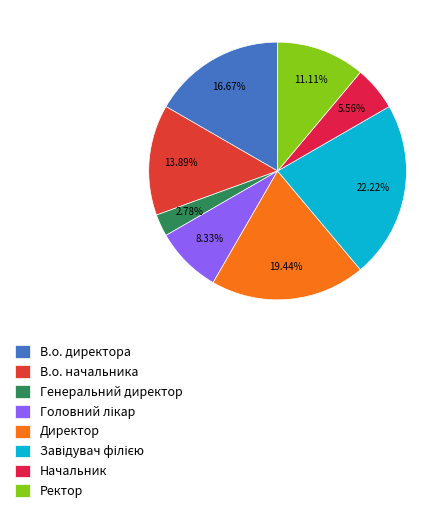

The В.о. директора slice represents 17% of the pie. True or false?

True